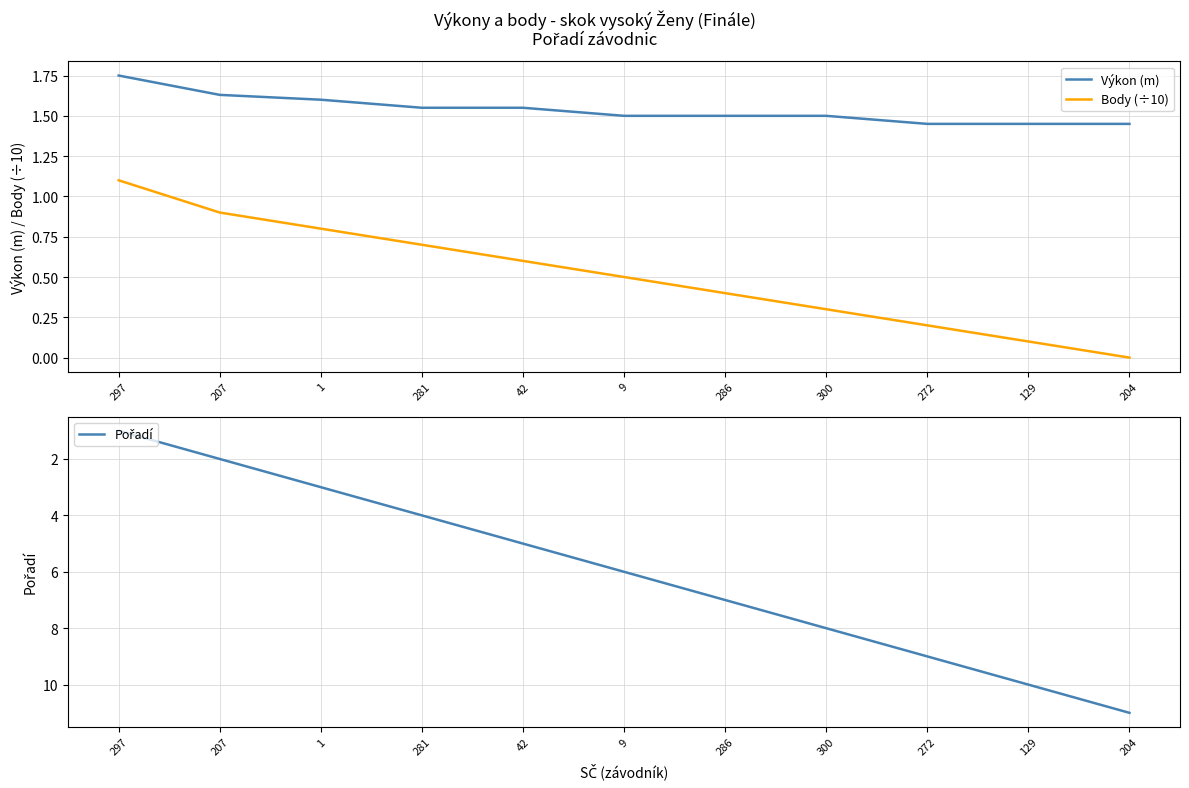

Where is Body (÷10) nearest to the value 0?

204